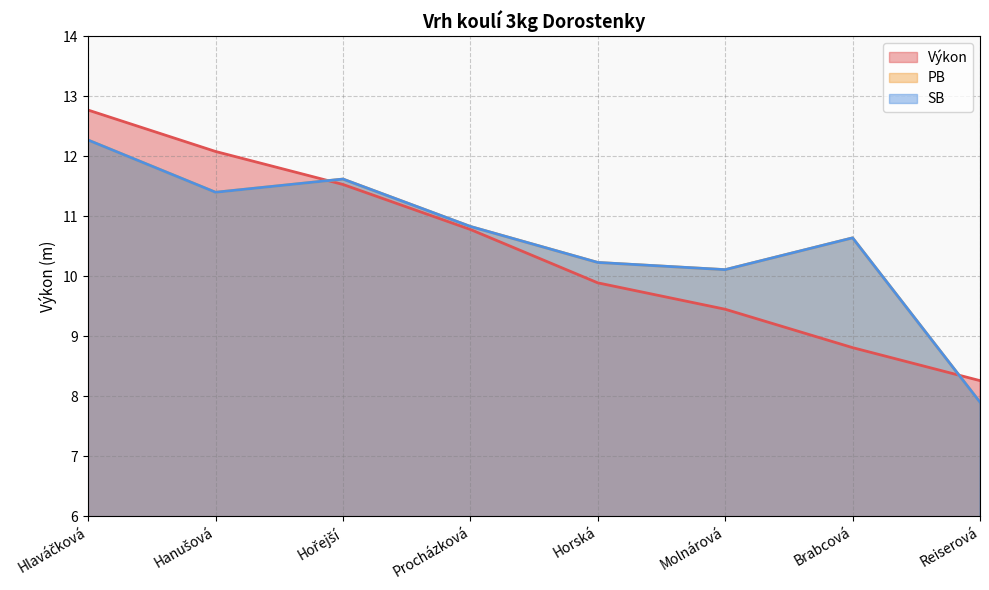

What is the label of the 5th point from the left?

Horská